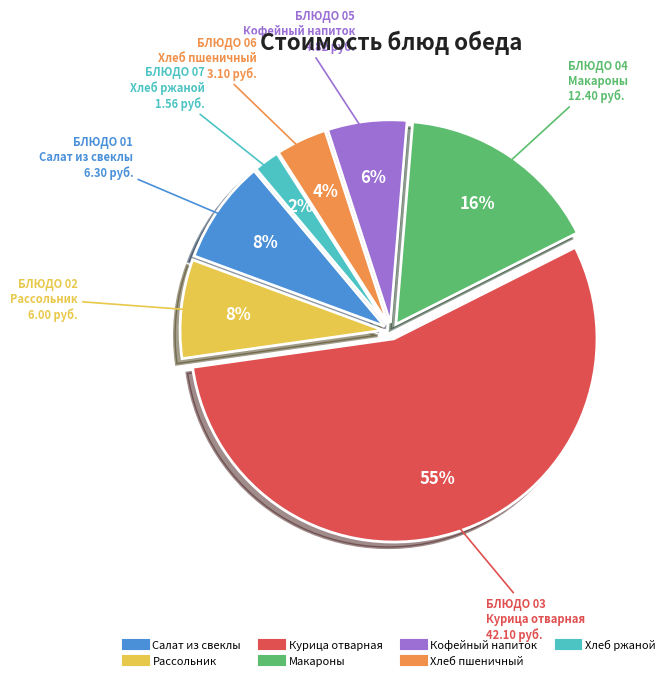

Is there a majority slice in this chart?

Yes